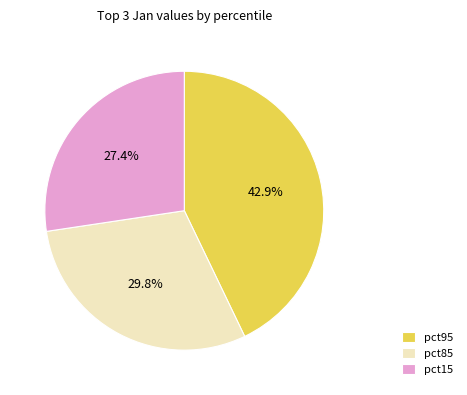

To the nearest percent, what is the average slice percentage?

33%